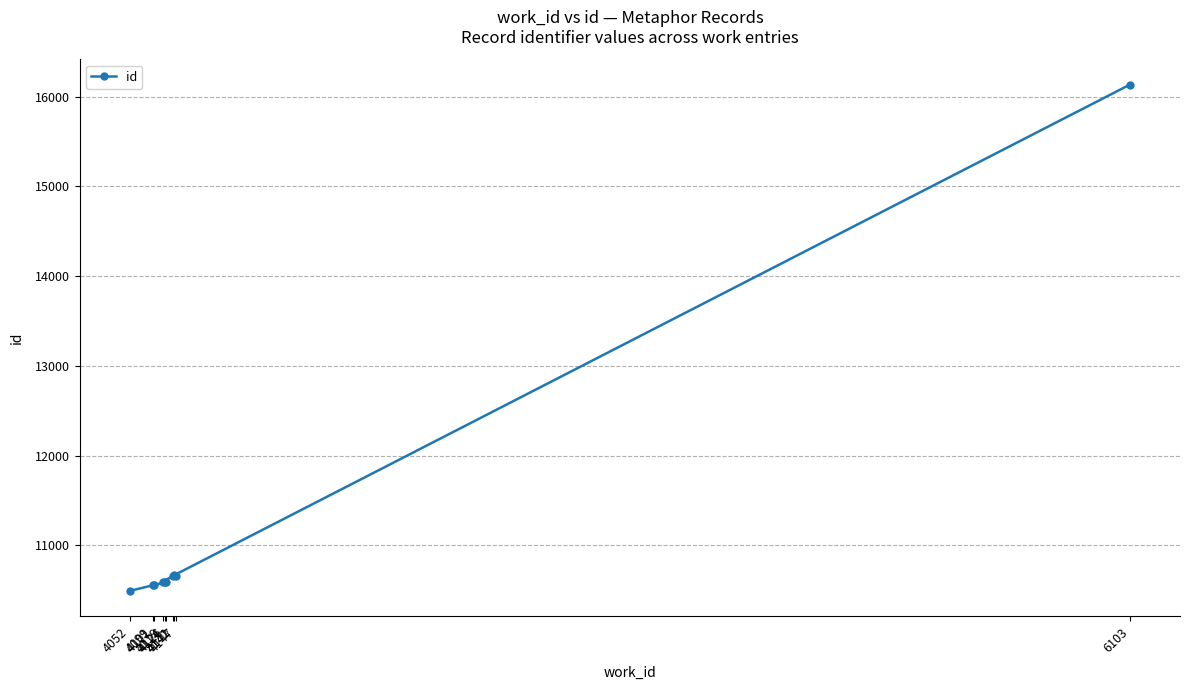

Which has a higher value, 4101 or 4052?

4101